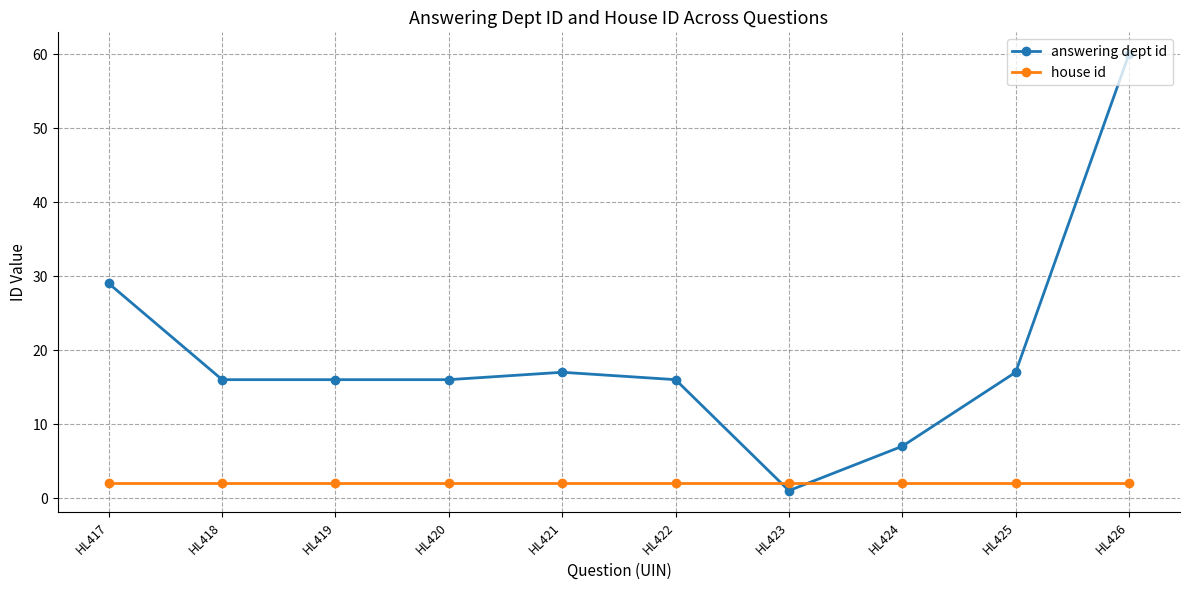

List the series in order of their overall mean, lowest first.

house id, answering dept id